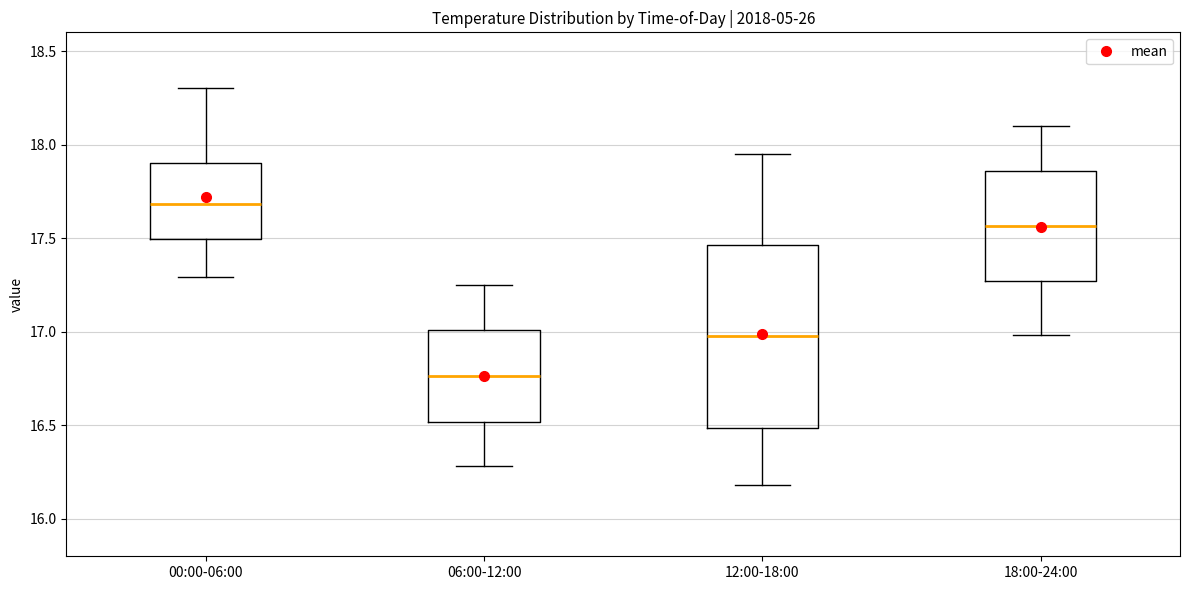

Where does the upper whisker of the box for 12:00-18:00 end on the y-axis? The values are not printed on the chart, so give them approximately, as read against the axis.

17.95